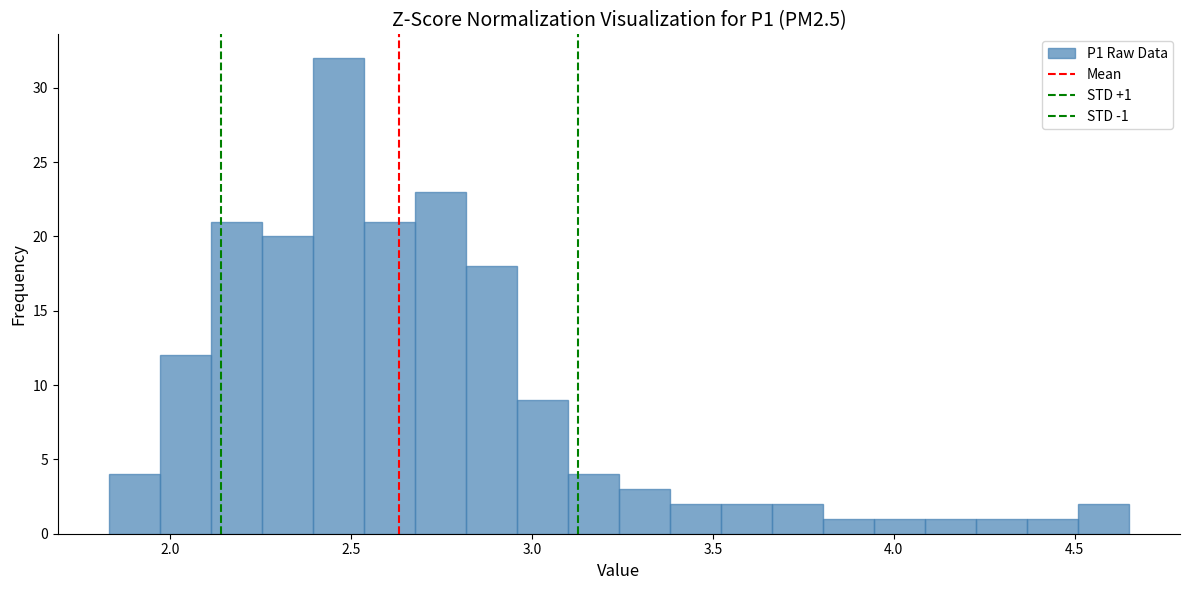

Read against the x-axis, roughly where is the centre of the tallest bar?

2.45